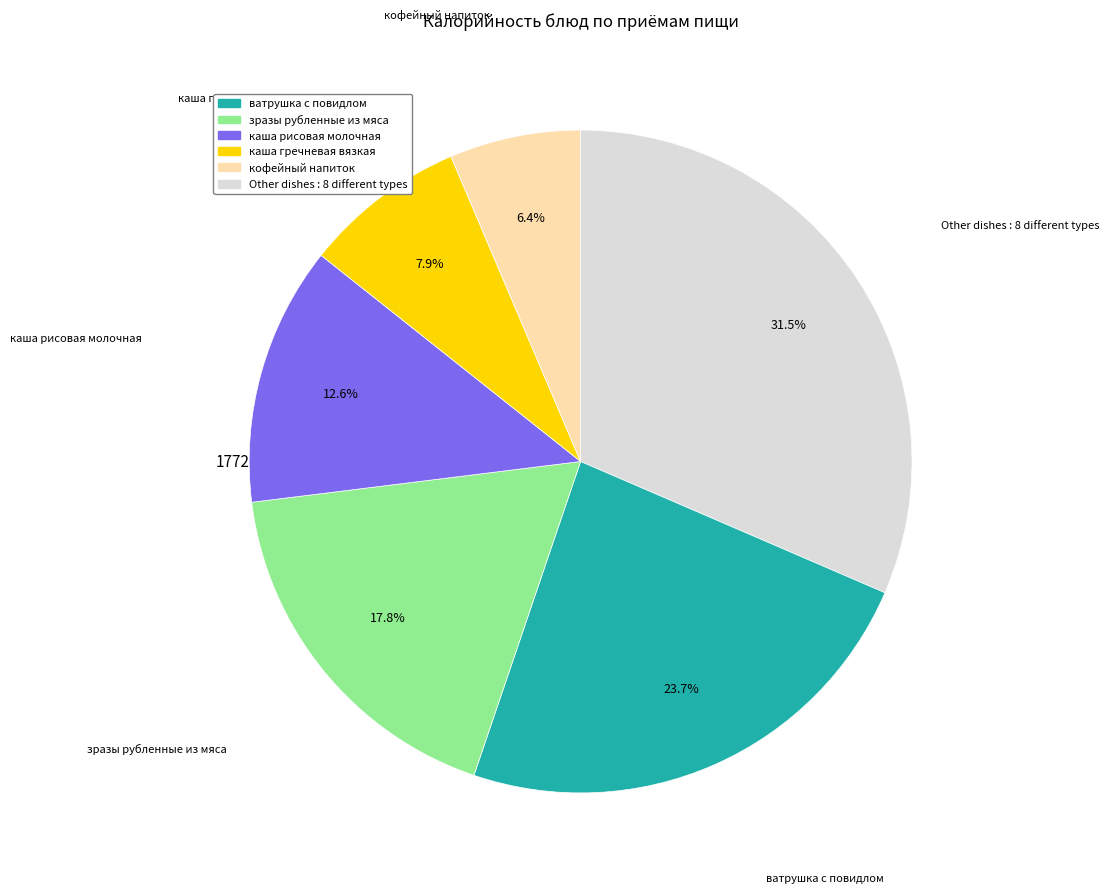

Does any single category account for the majority?

No